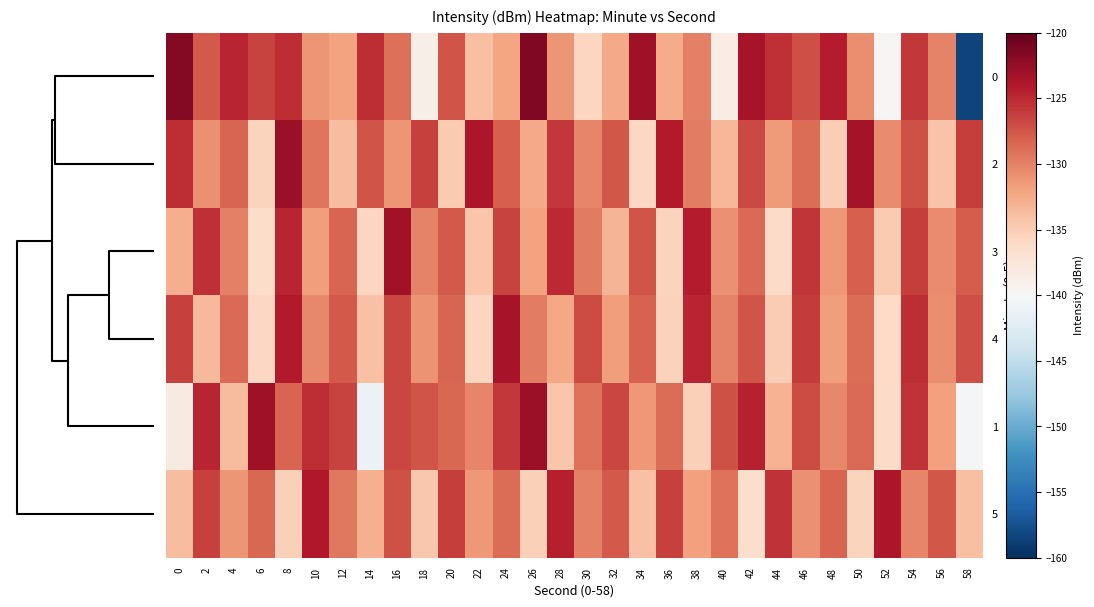

What is the minimum value shown in the chart?

-158.6